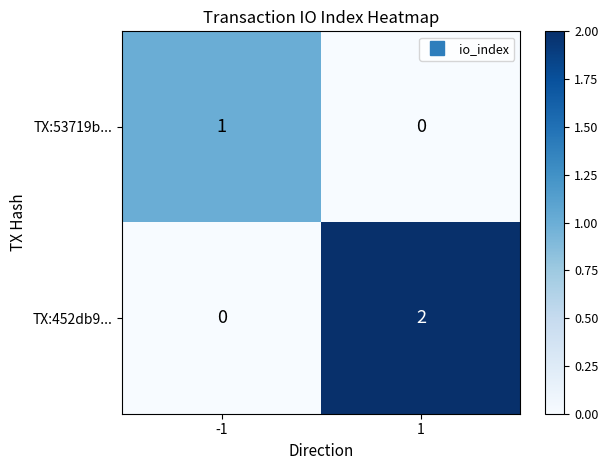

The TX:53719b... series shows 1 at -1. True or false?

True